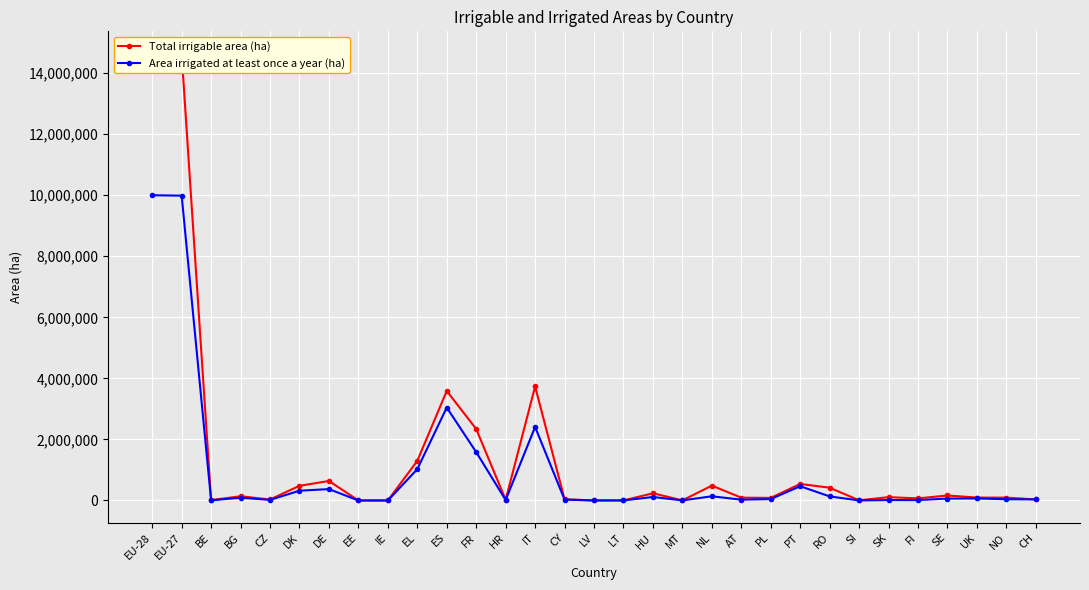

The value of Total irrigable area (ha) at PL is 85200. True or false?

True